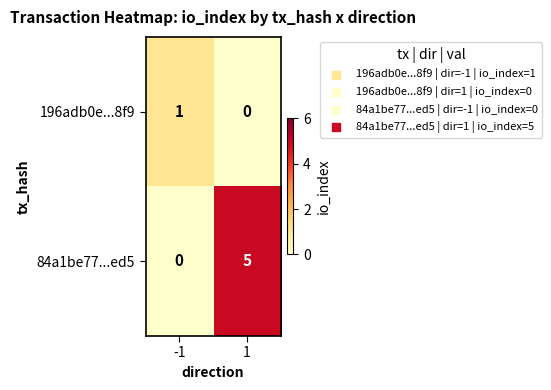

Rank the series by their average value, from lowest to highest.

196adb0e...8f9, 84a1be77...ed5